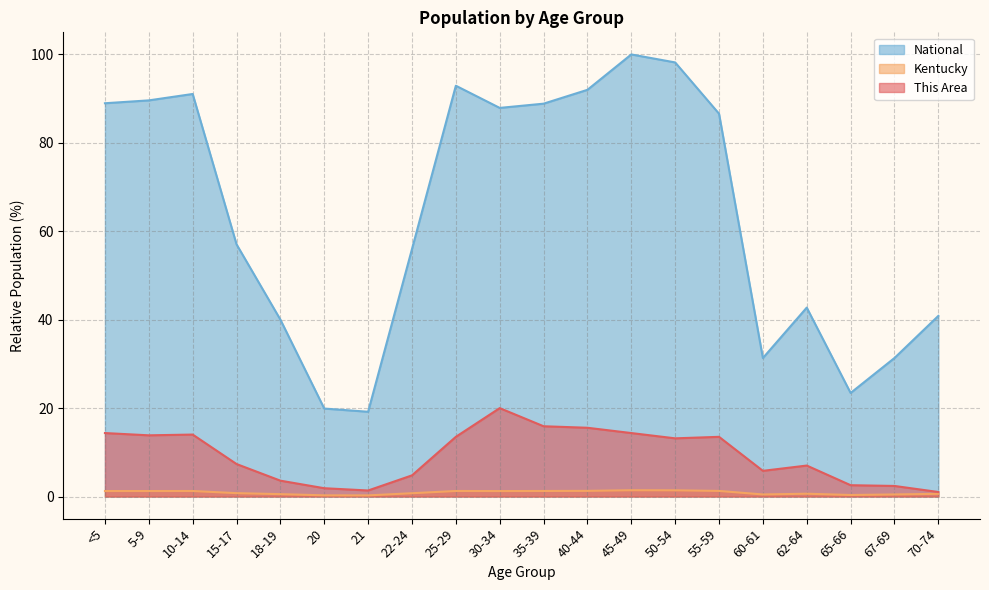

Count the Kentucky values in the range 0 to 1.

10